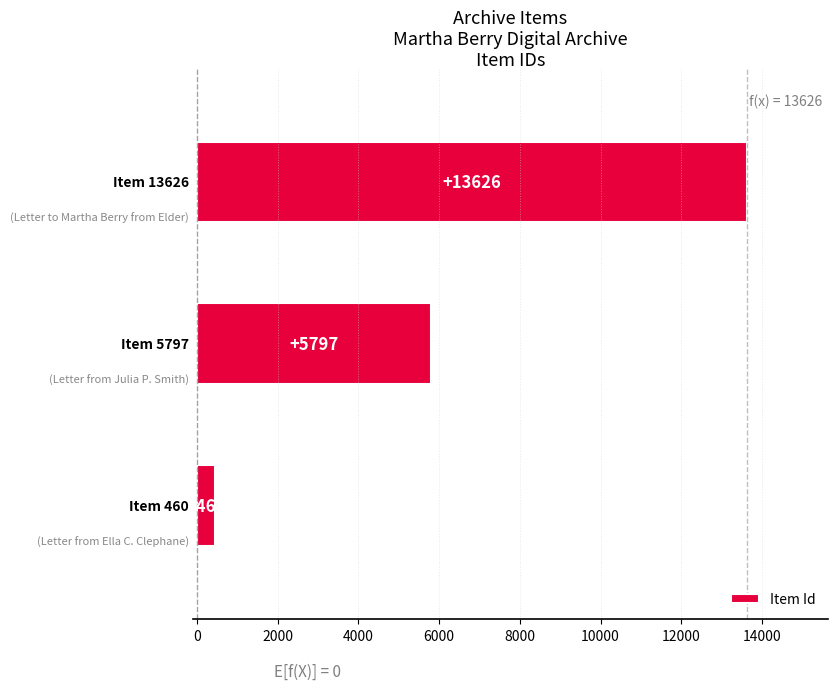

Reading top to bottom, extract all data points from this chart.

13626	5797	460